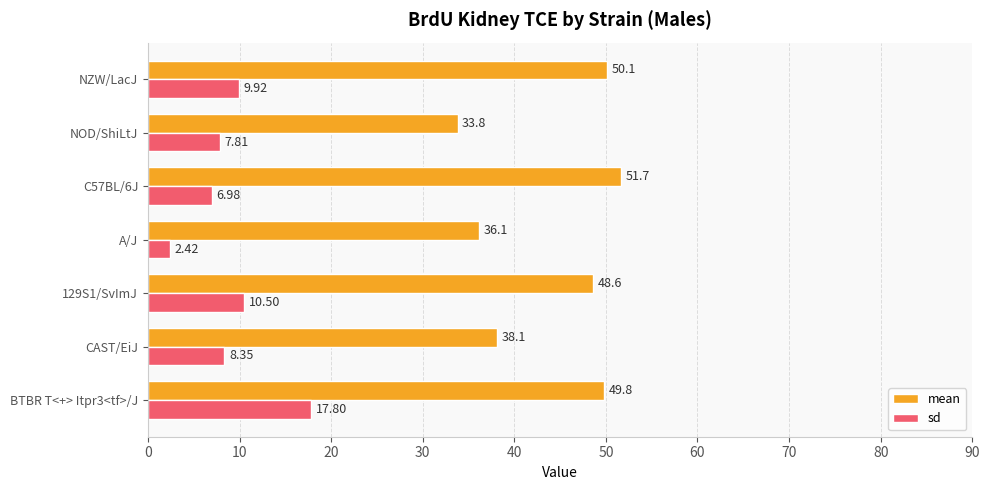

What is the sum of all mean values?

308.2